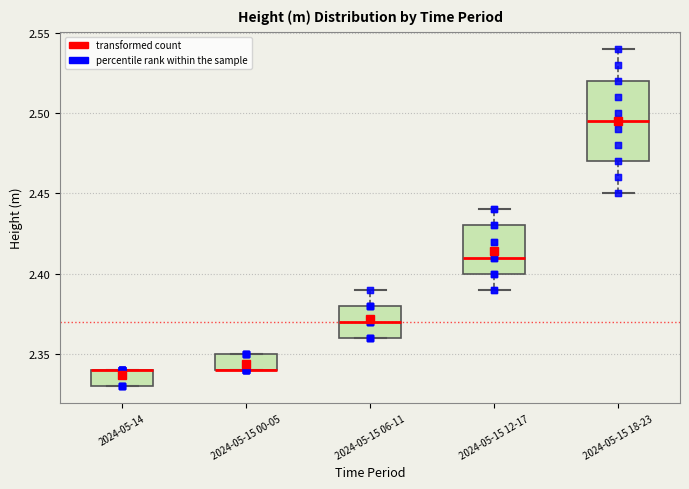

Reading left to right, transcribe this box plot: for each box, give where its median line is, the range the box spans, and where its two whiskers end, as read against the y-axis. The values are not printed on the chart, so give them approximately, as read against the axis.

2024-05-14: median 2.340 (drawn on the box's upper edge), box 2.330 to 2.340, whiskers 2.330 to 2.340
2024-05-15 00-05: median 2.340 (drawn on the box's lower edge), box 2.340 to 2.350, whiskers 2.340 to 2.350
2024-05-15 06-11: median 2.370, box 2.360 to 2.380, whiskers 2.360 to 2.390
2024-05-15 12-17: median 2.410, box 2.400 to 2.430, whiskers 2.390 to 2.440
2024-05-15 18-23: median 2.495, box 2.470 to 2.520, whiskers 2.450 to 2.540